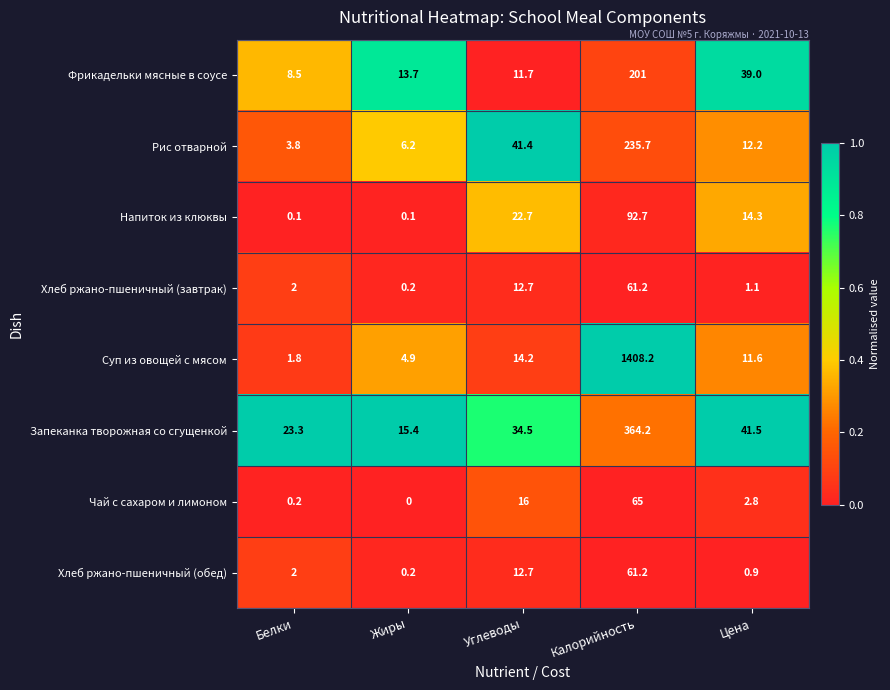

What is the difference between the Хлеб ржано-пшеничный (завтрак) values at Белки and Жиры?

1.8